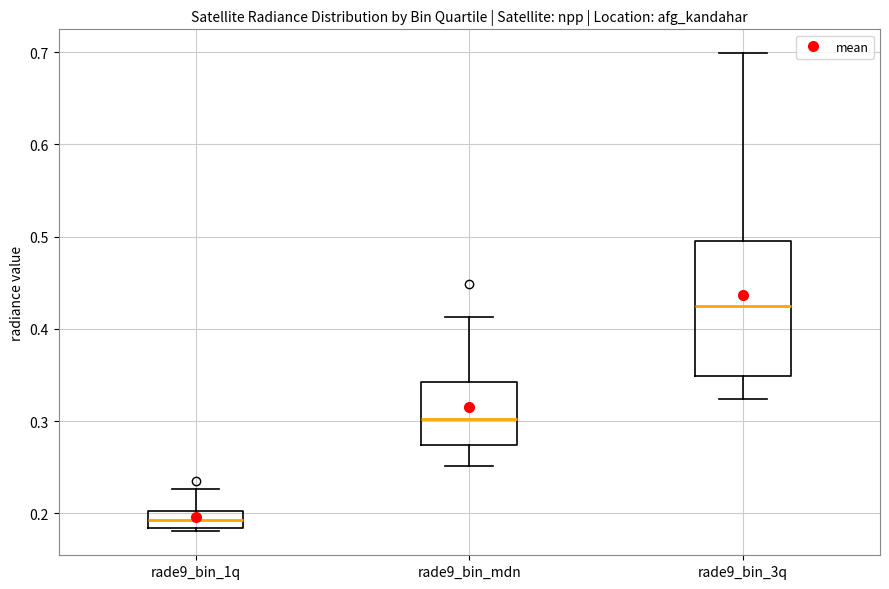

Reading left to right, read every box against the y-axis: the position of its median line, the range the box covers, and the ends of its whiskers. The values are not printed on the chart, so give them approximately, as read against the axis.

rade9_bin_1q: median 0.19, box 0.18 to 0.20, whiskers 0.18 (just below the box's lower edge) to 0.23
rade9_bin_mdn: median 0.30, box 0.27 to 0.34, whiskers 0.25 to 0.41
rade9_bin_3q: median 0.42, box 0.35 to 0.50, whiskers 0.32 to 0.70